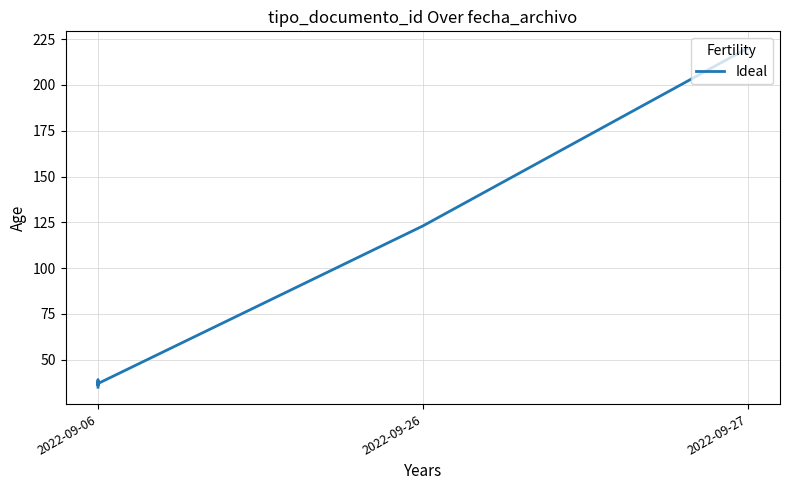

What is the sum of all values?

748